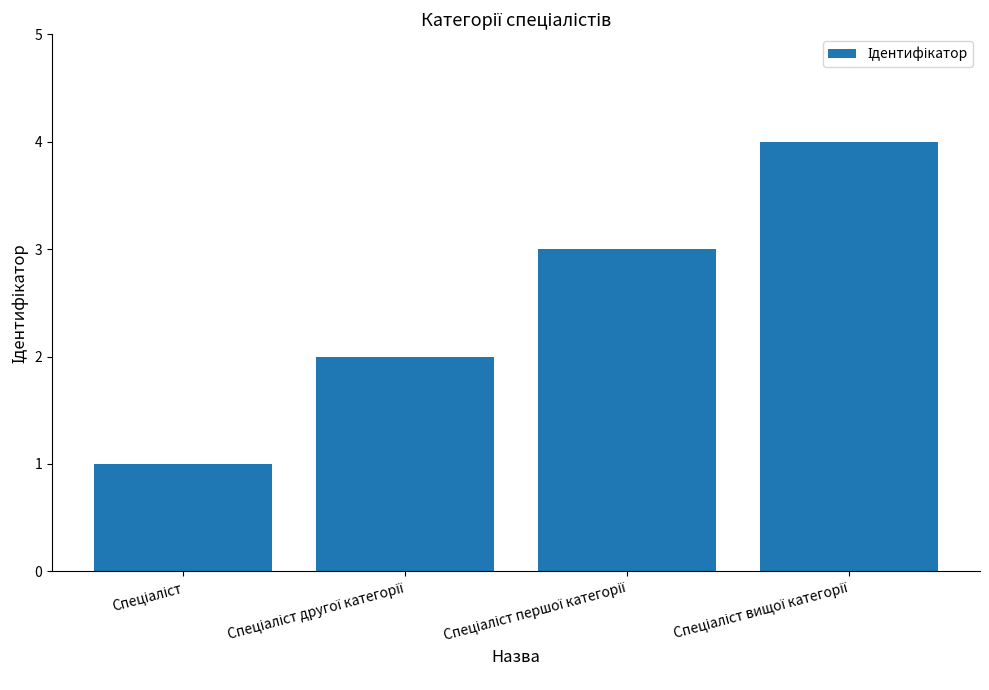

What is the sum of all values?

10